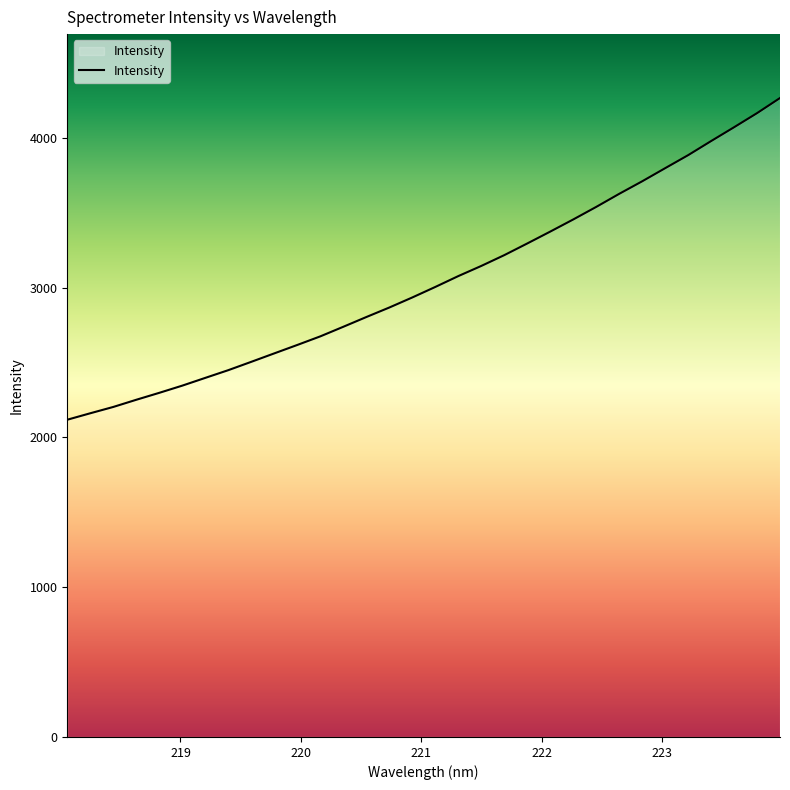

What is the minimum value shown in the chart?

2117.8